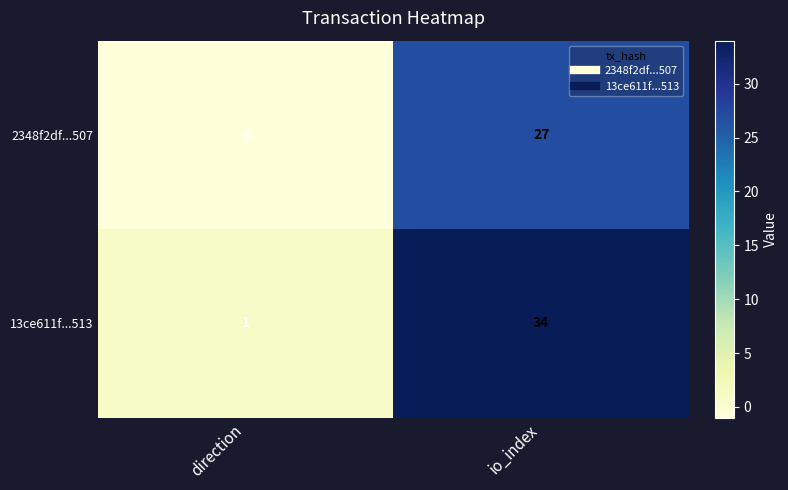

Count the number of data series in this chart.

2